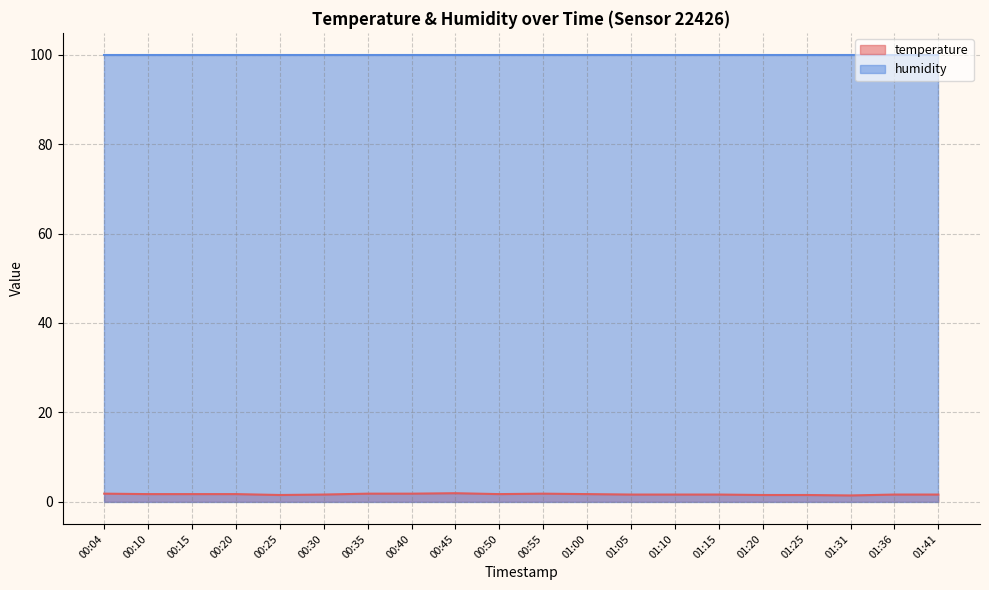

Read the value at 00:04.

1.8